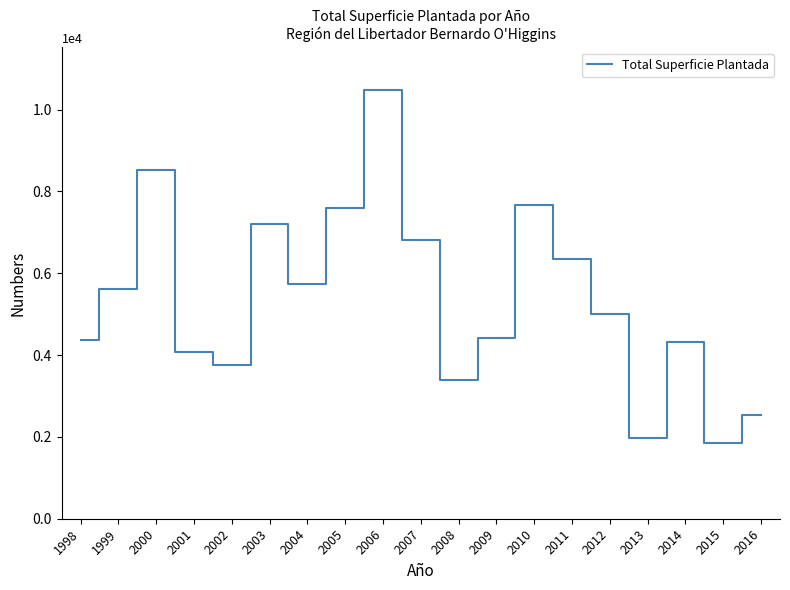

The value at 2006 is 10473.1. True or false?

True